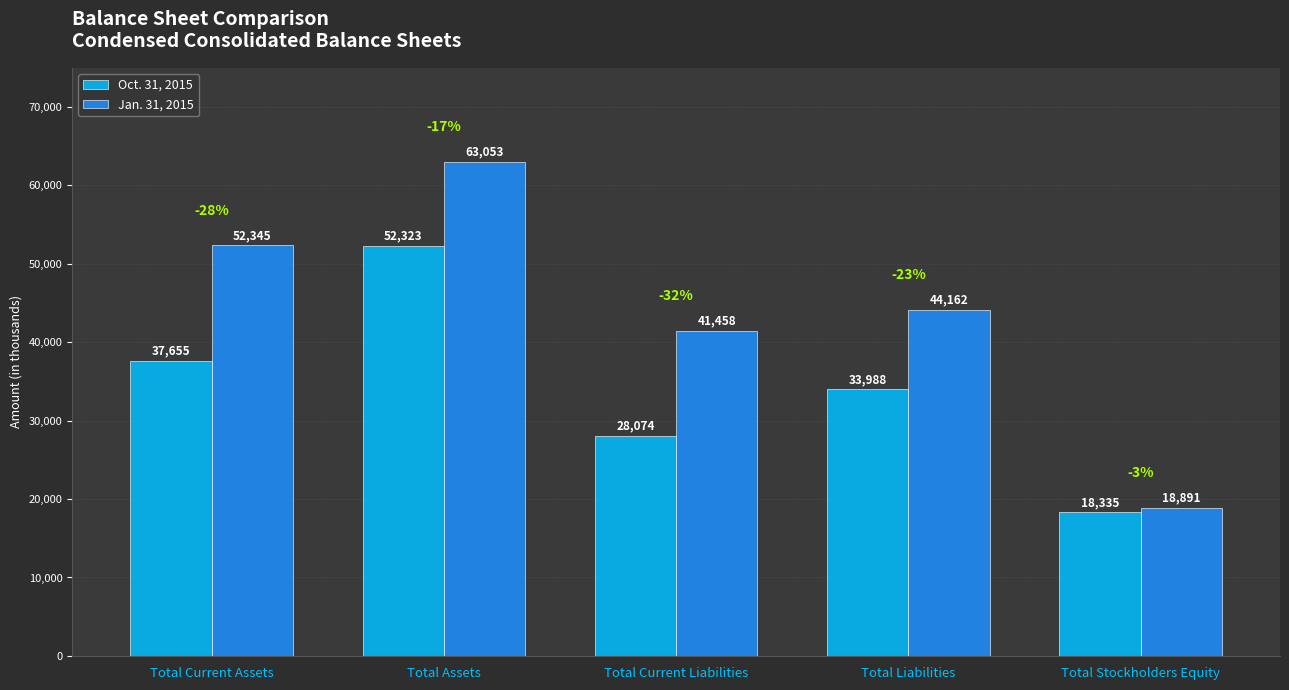

Rank the categories by Oct. 31, 2015 value from highest to lowest.

Total Assets, Total Current Assets, Total Liabilities, Total Current Liabilities, Total Stockholders Equity